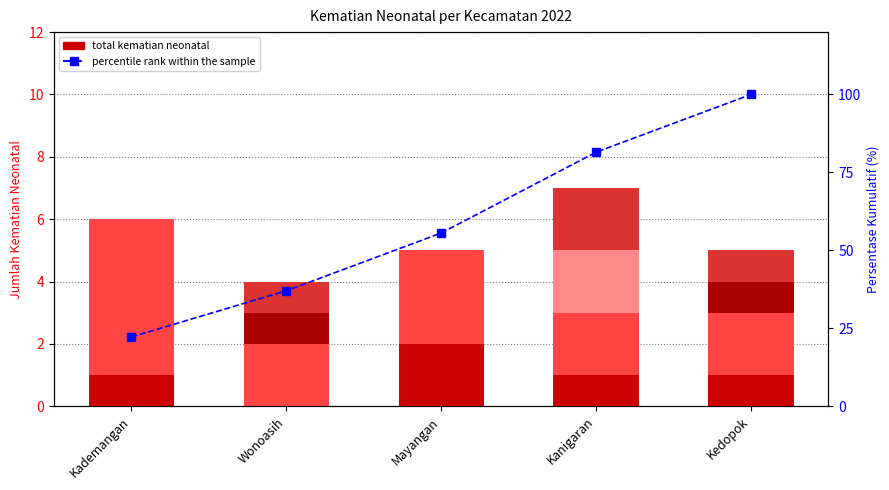

The BBLR dan Prematuritas series shows 0.6 at Kademangan. True or false?

False